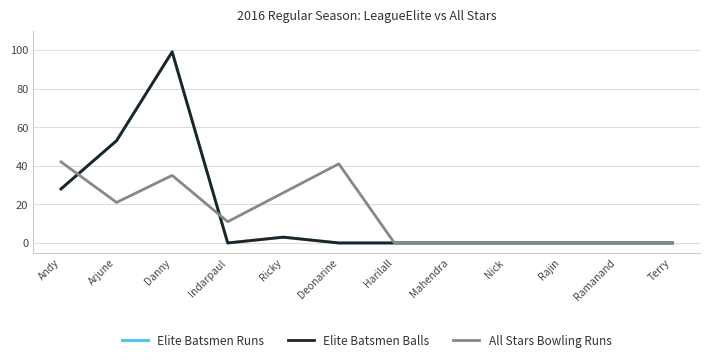

Does the chart display data point markers on the line(s)?

No